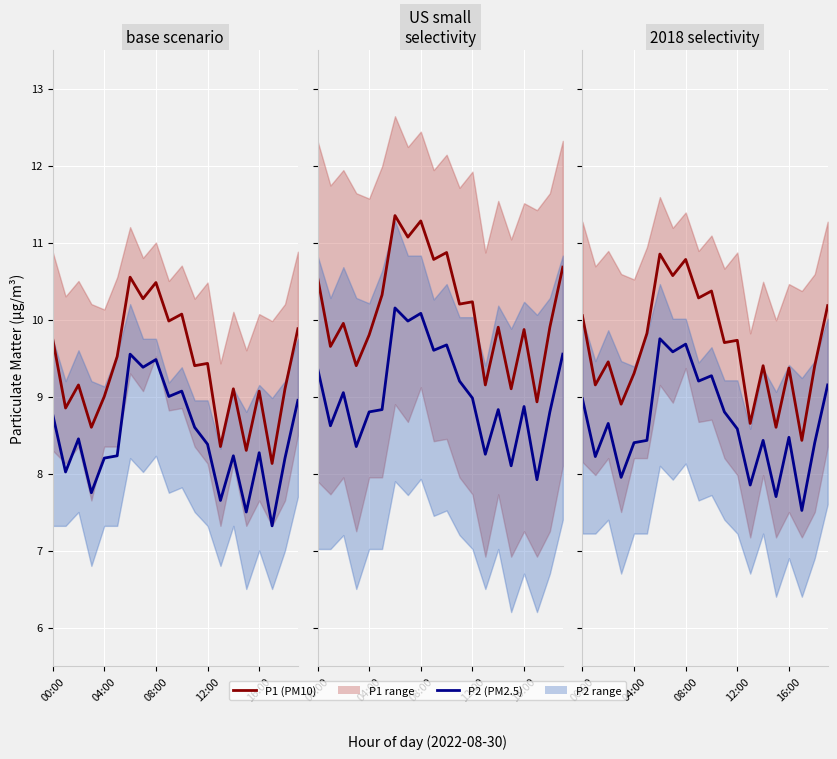

Which series has the largest total across all categories?

P1